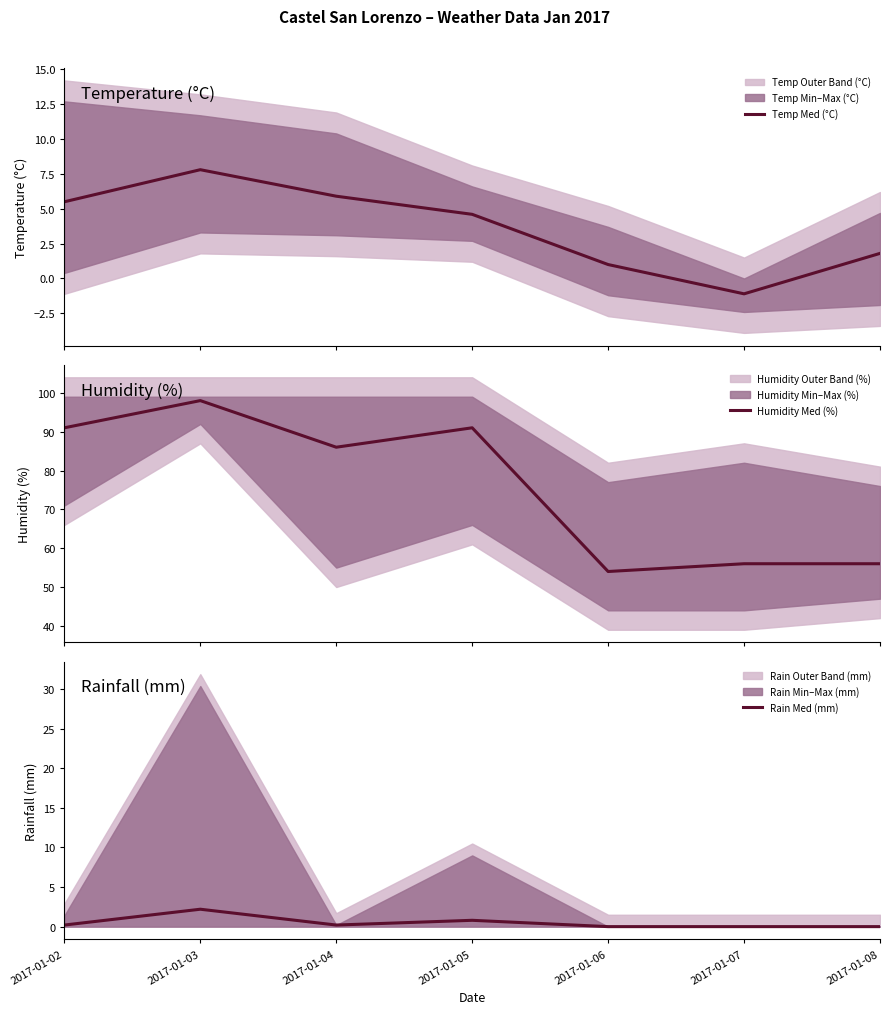

At which label does Temp Med (°C) reach its minimum?

2017-01-07